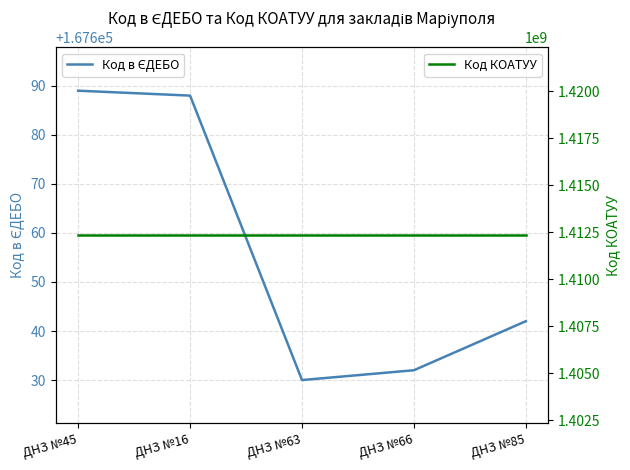

At which category is the sum across all series the highest?

ДНЗ №45